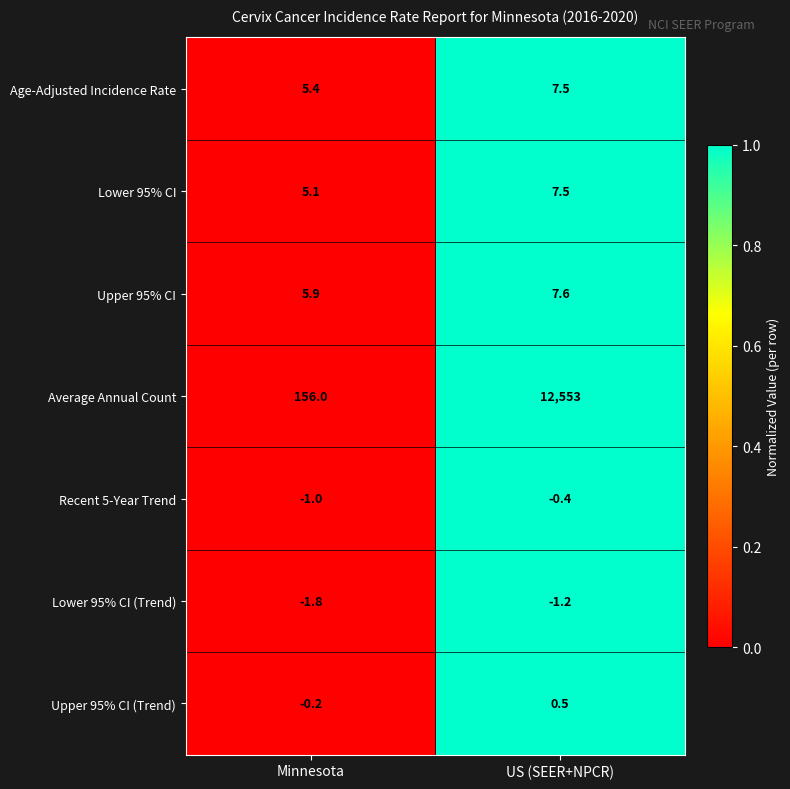

Which series has the largest range (max minus min)?

Average Annual Count